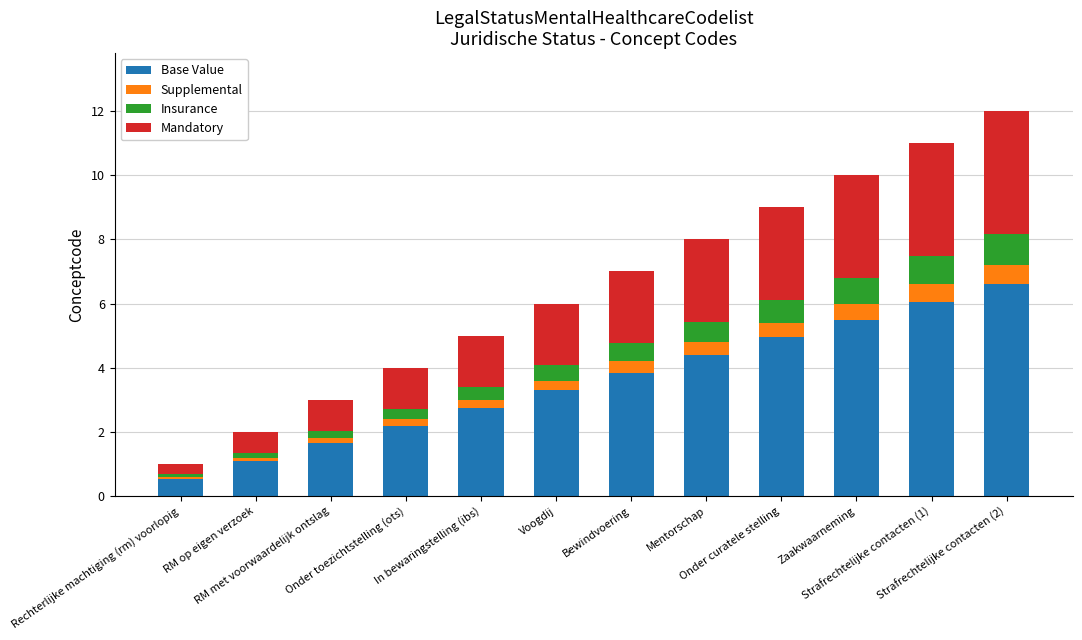

What is the sum of all Base Value values?

42.9